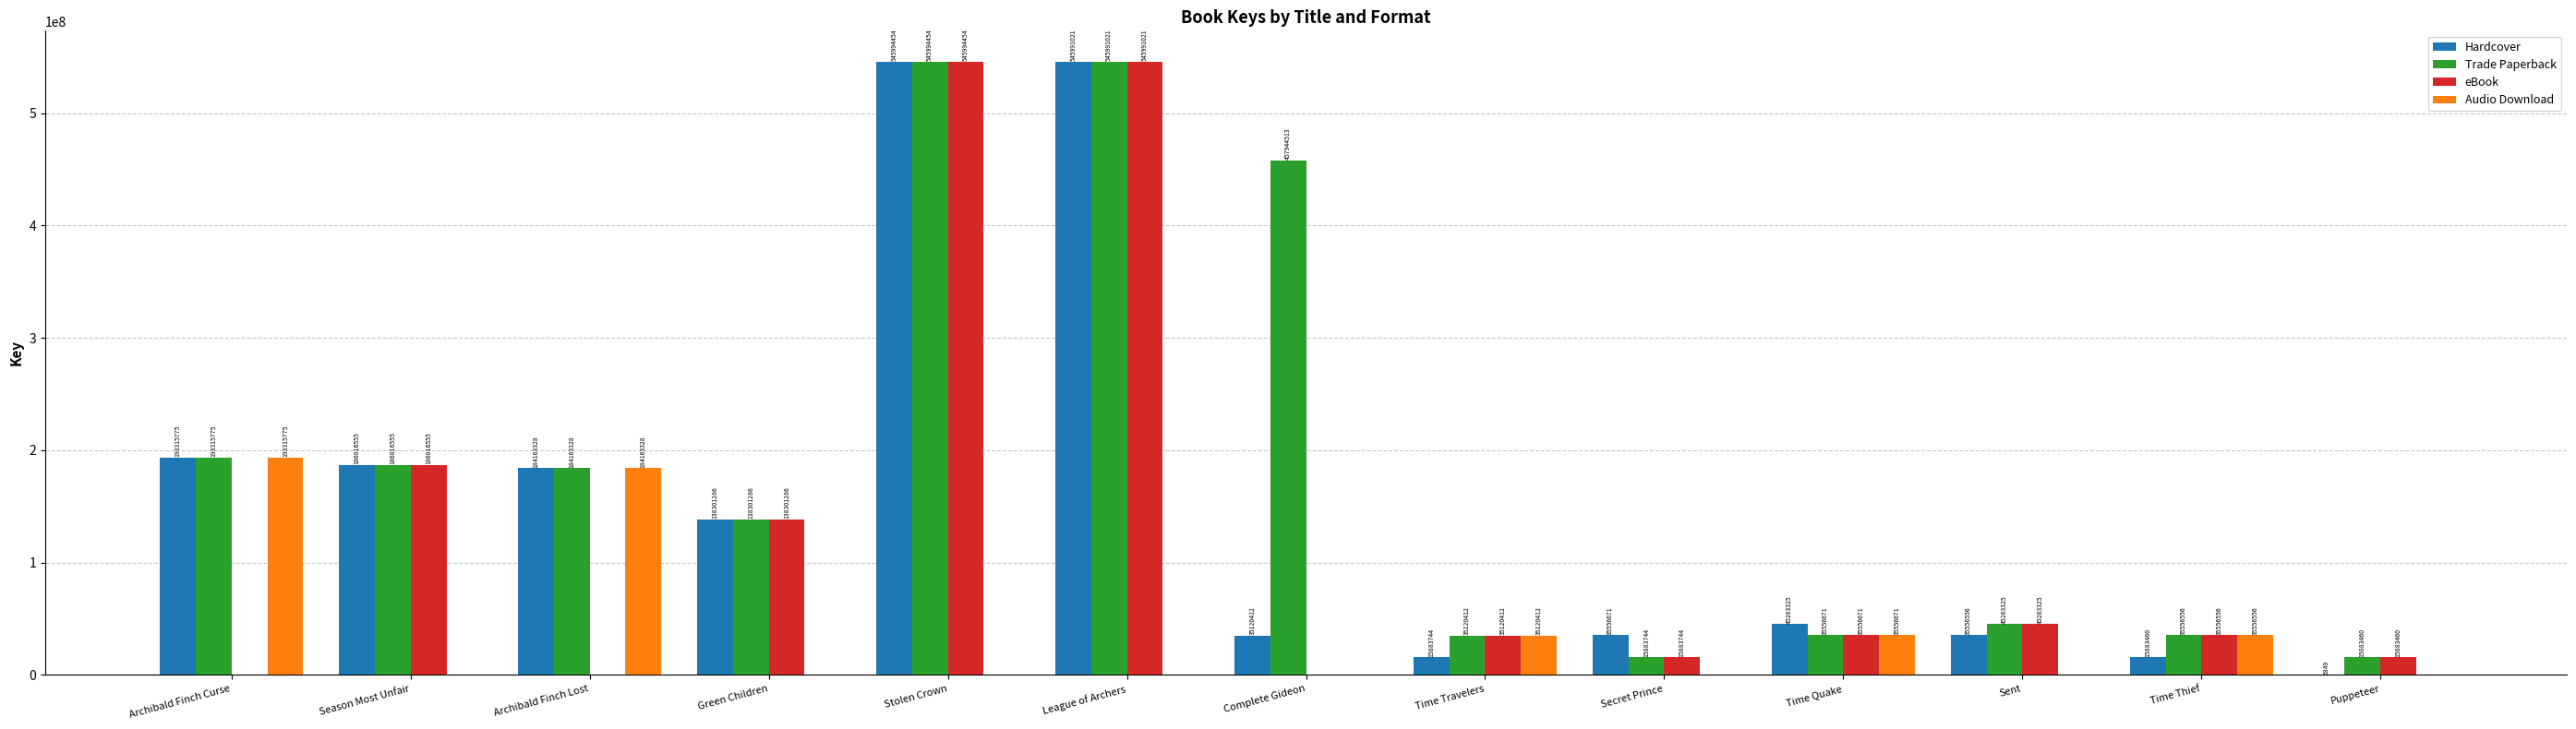

True or false: eBook has a value of 164358398 at Stolen Crown.

False